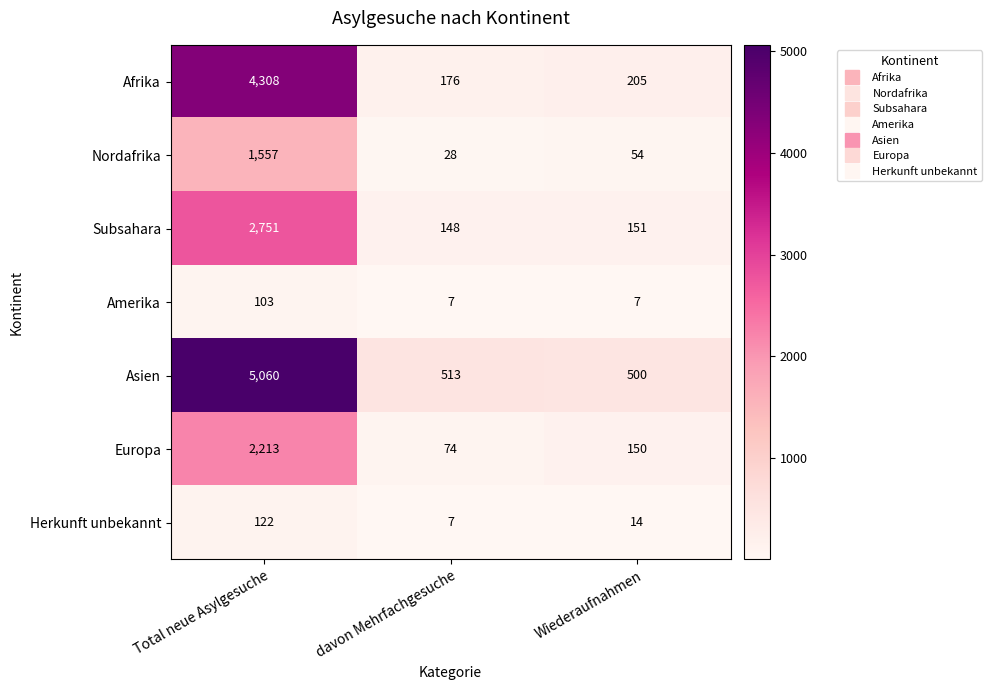

What is the maximum value shown in the chart?

5060